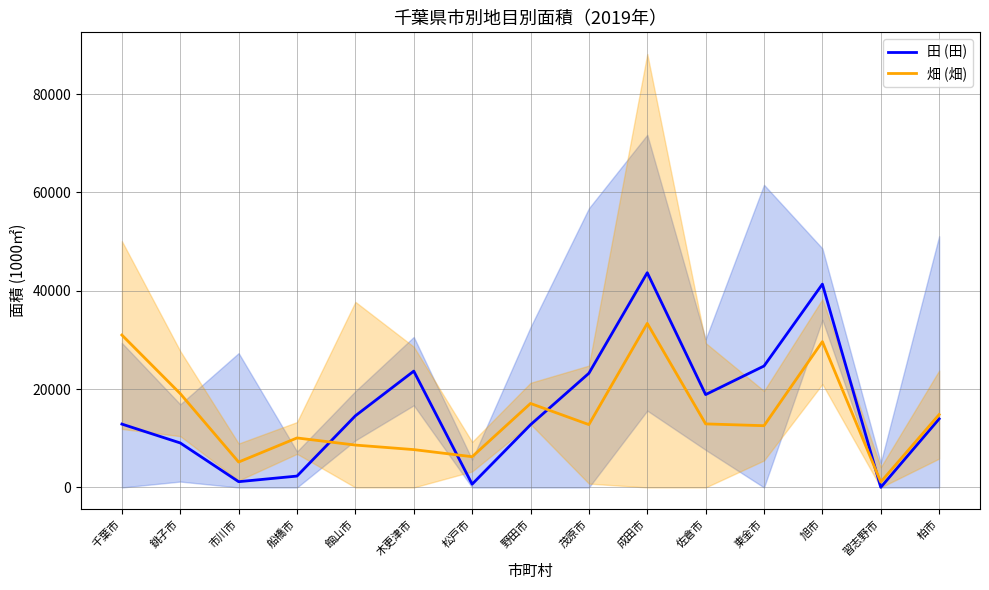

What are all the series names shown in the legend?

田 (田), 畑 (畑)